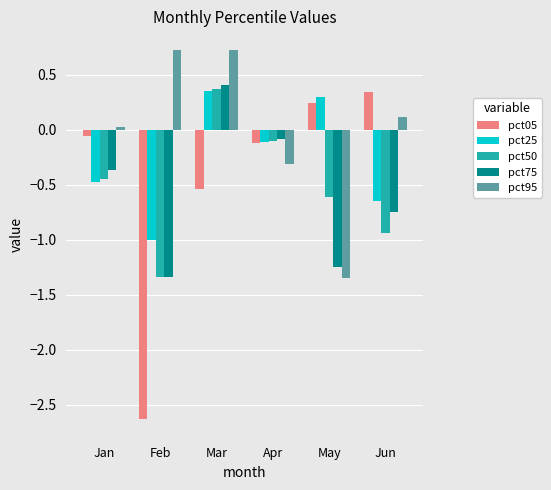

Is it true that pct75 equals -0.8 at Feb?

False